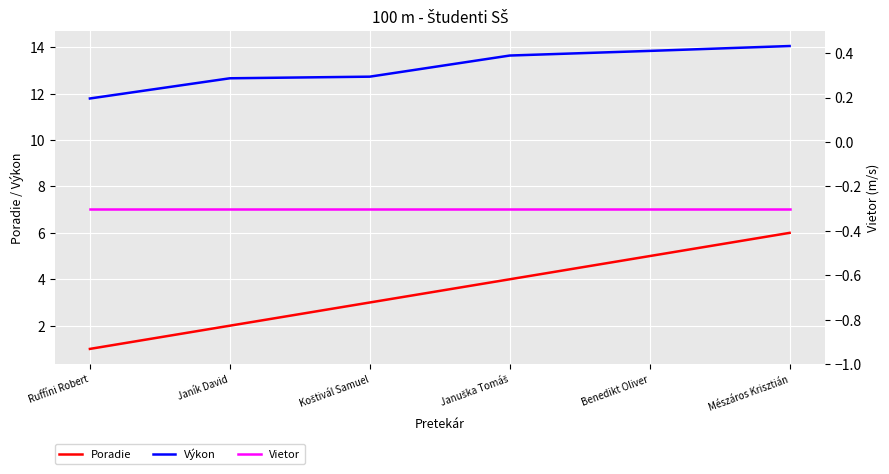

How many lines are shown in the chart?

3